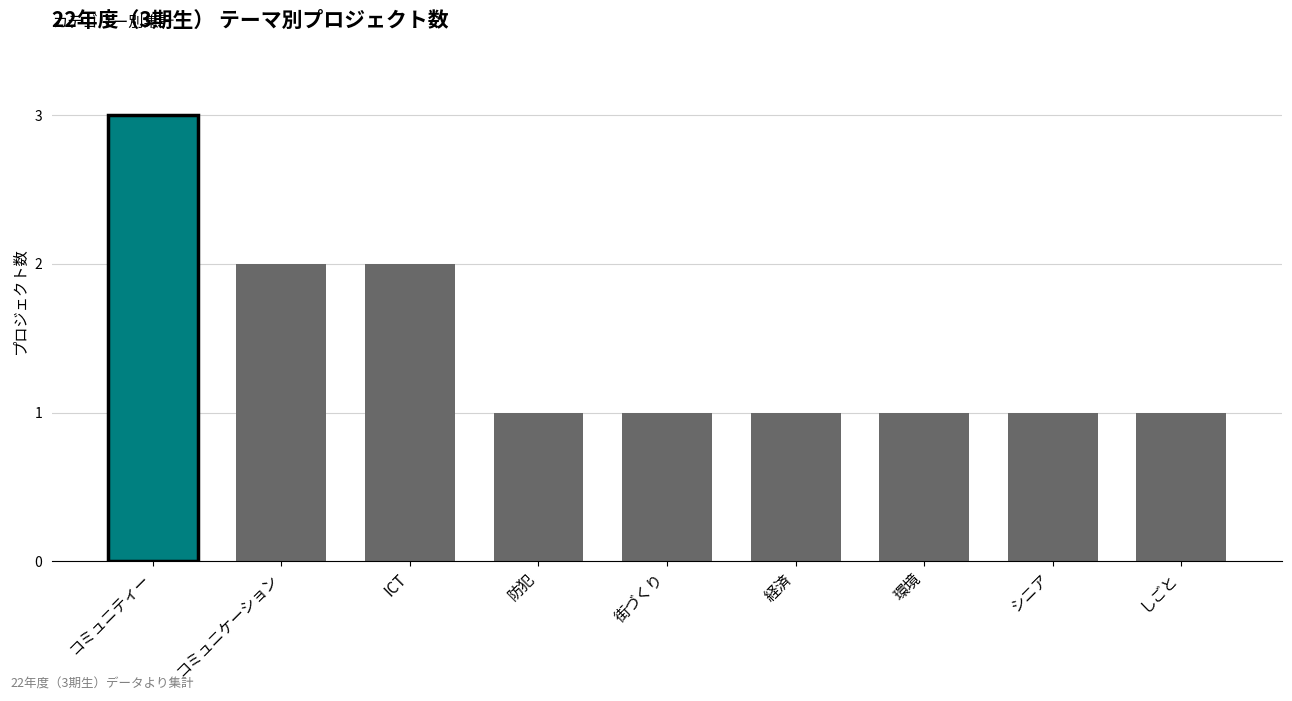

What is the label of the 5th bar from the right?

街づくり